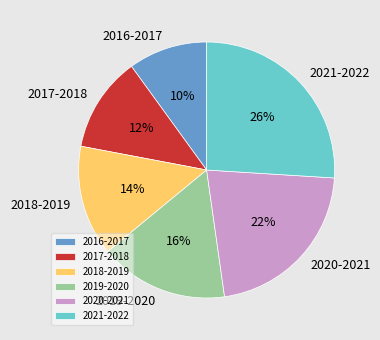

Combined, do 2020-2021 and 2016-2017 account for over 50%?

No